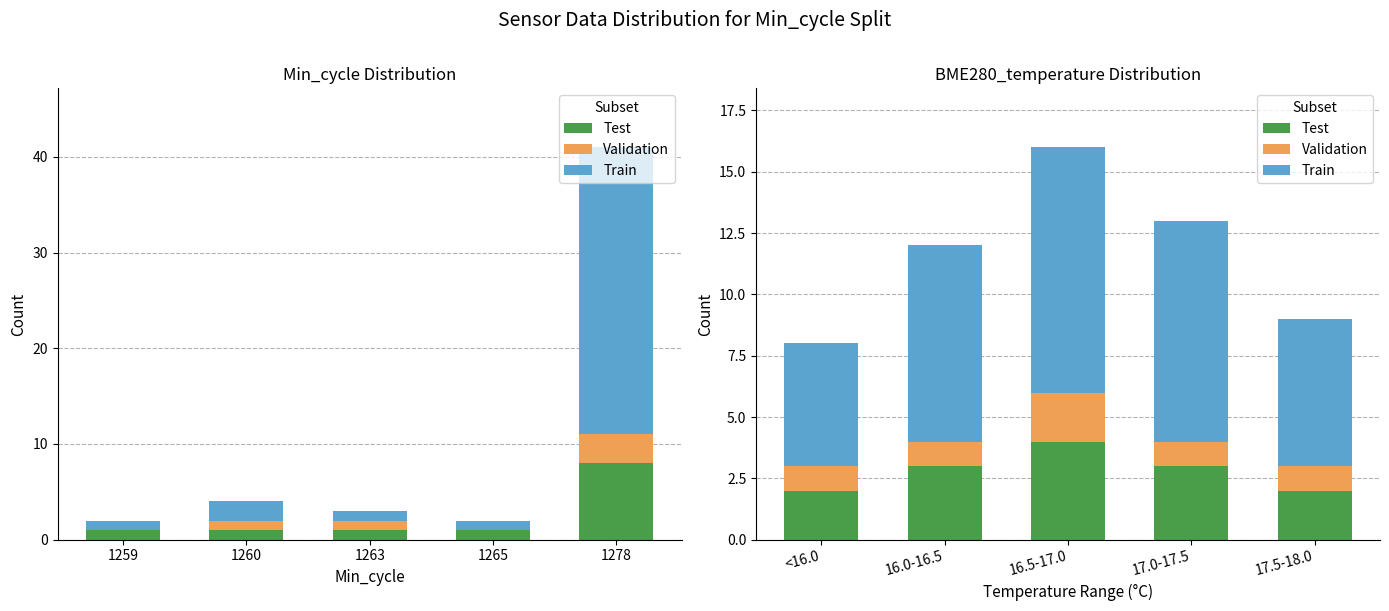

Rank the series by their average value, from highest to lowest.

Train, Test, Validation